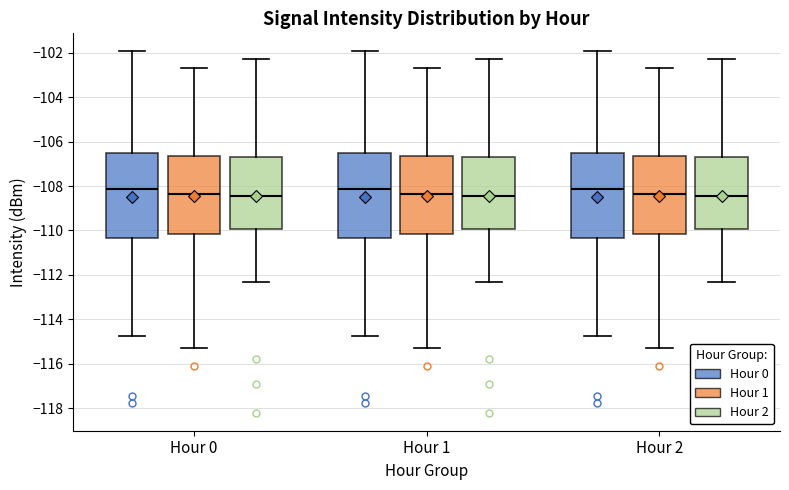

Reading left to right, read every box against the y-axis: the position of its median line, the range the box covers, and the ends of its whiskers. The values are not printed on the chart, so give them approximately, as read against the axis.

Hour 0 (Hour 0): median -108.2, box -110.4 to -106.6, whiskers -114.8 to -102.0
Hour 0 (Hour 1): median -108.4, box -110.2 to -106.6, whiskers -115.2 to -102.6
Hour 0 (Hour 2): median -108.4, box -110.0 to -106.6, whiskers -112.2 to -102.2
Hour 1 (Hour 0): median -108.2, box -110.4 to -106.6, whiskers -114.8 to -102.0
Hour 1 (Hour 1): median -108.4, box -110.2 to -106.6, whiskers -115.2 to -102.6
Hour 1 (Hour 2): median -108.4, box -110.0 to -106.6, whiskers -112.2 to -102.2
Hour 2 (Hour 0): median -108.2, box -110.4 to -106.6, whiskers -114.8 to -102.0
Hour 2 (Hour 1): median -108.4, box -110.2 to -106.6, whiskers -115.2 to -102.6
Hour 2 (Hour 2): median -108.4, box -110.0 to -106.6, whiskers -112.2 to -102.2